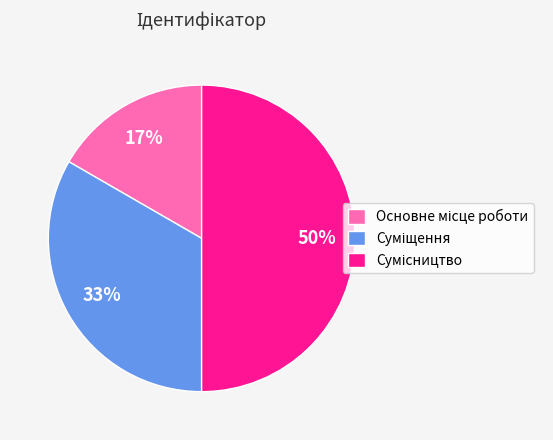

To the nearest percent, what is the difference between the largest and smallest slice percentages?

33%